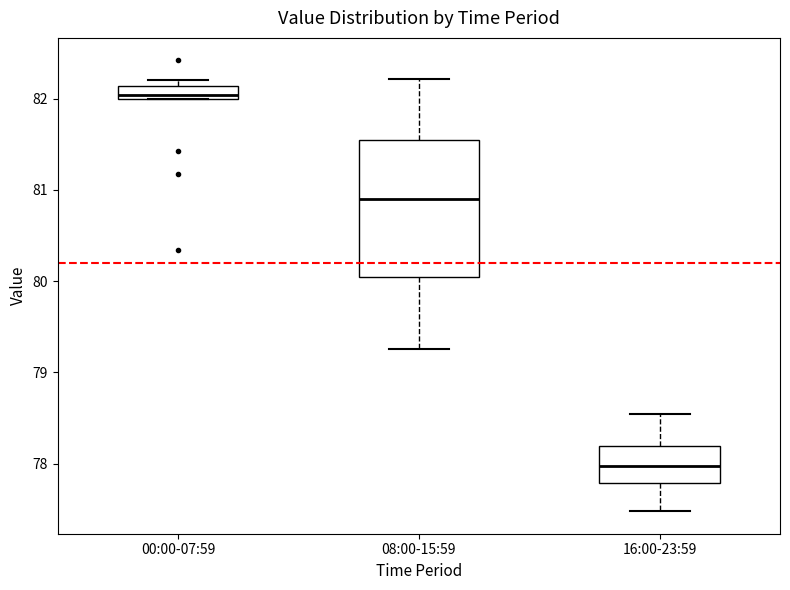

Which box is the tallest, from its lower edge to its upper edge?

08:00-15:59